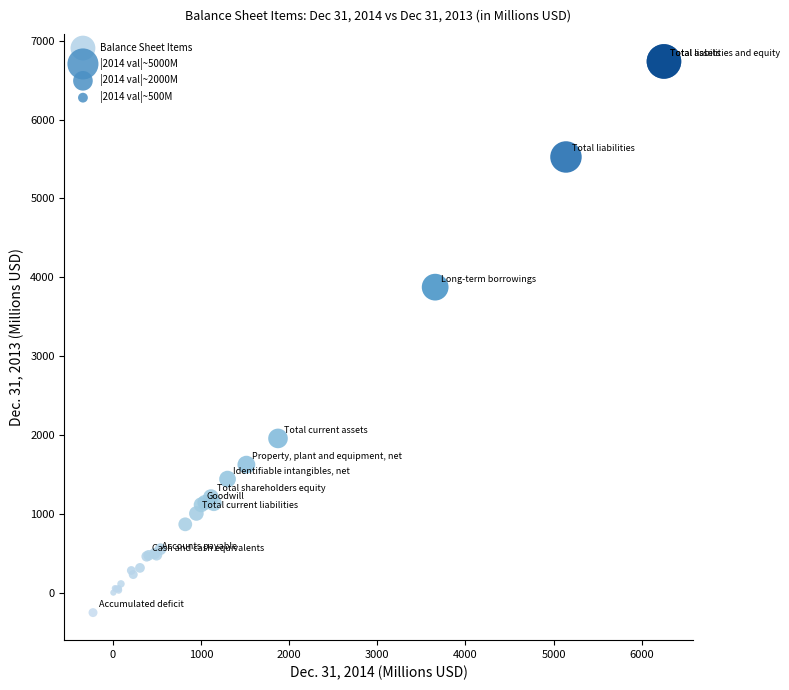

What Y value in the scatter plot is closest to 3241?

3874.2